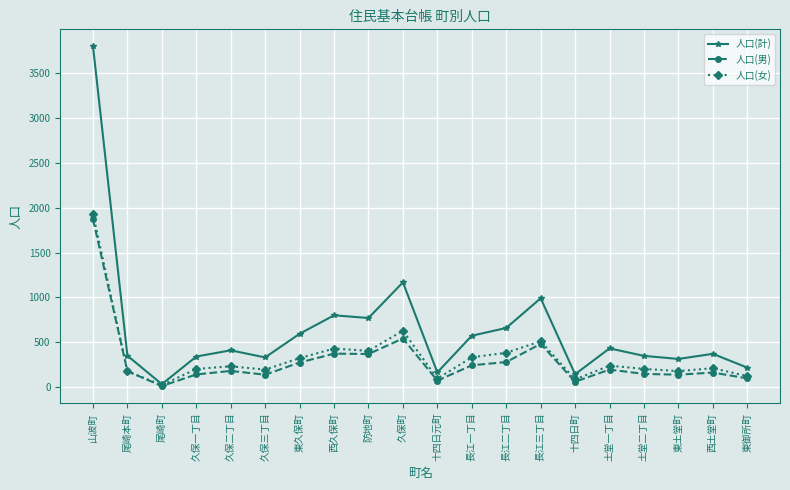

Count the number of data series in this chart.

3